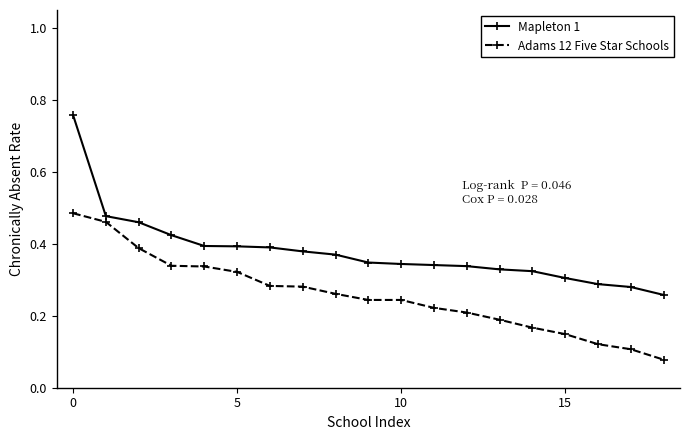

How many data points does each series have?

19